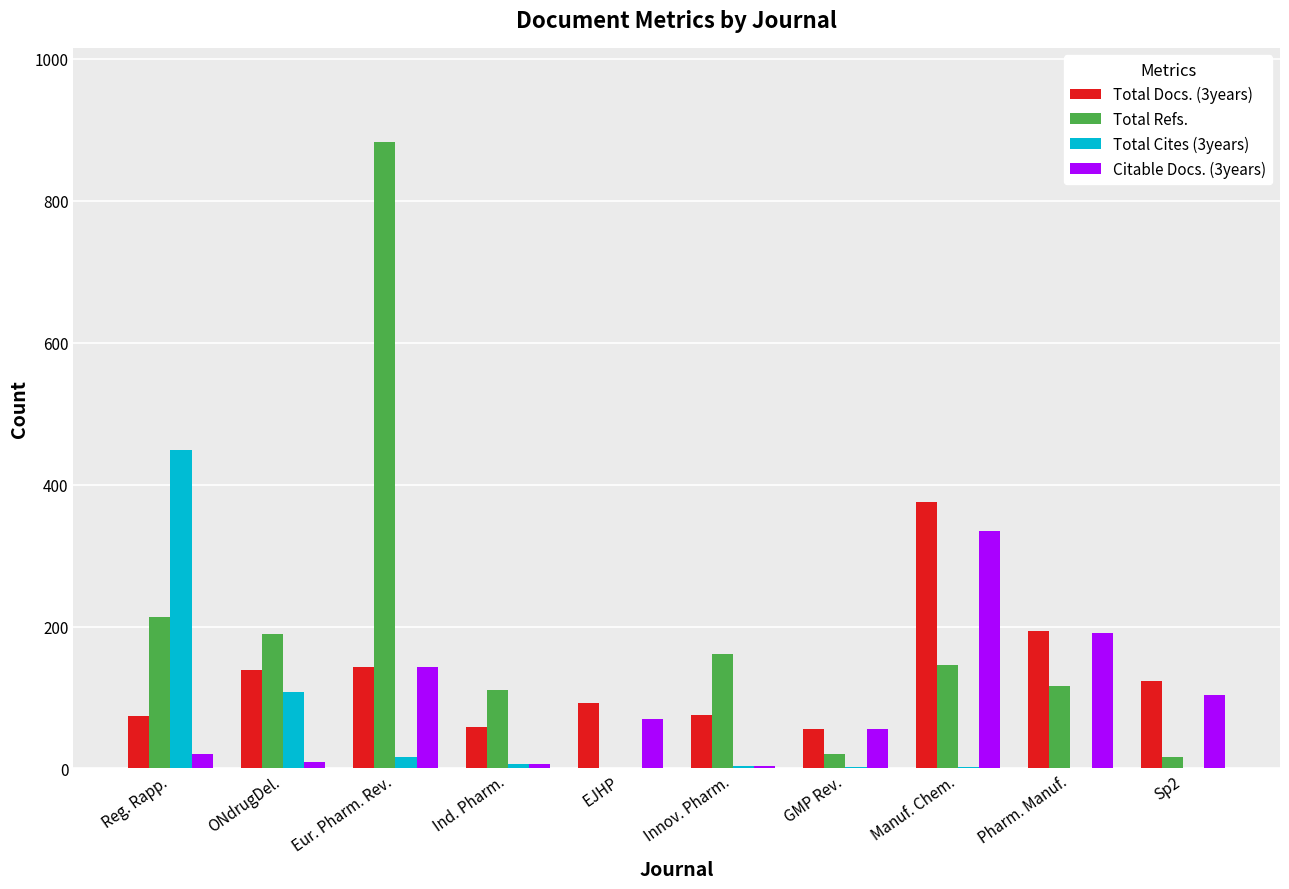

The value of Citable Docs. (3years) at Eur. Pharm. Rev. is 143. True or false?

True